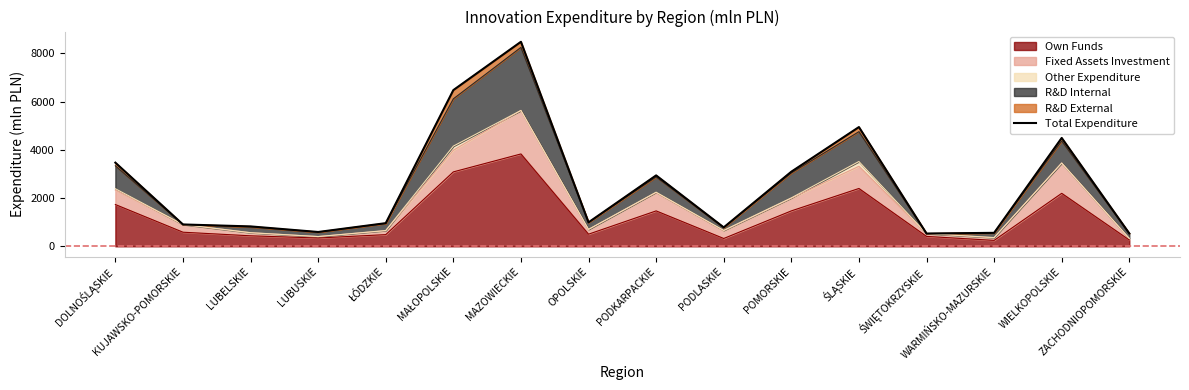

Rank the categories by value from lowest to highest.

ŚWIĘTOKRZYSKIE, ZACHODNIOPOMORSKIE, WARMIŃSKO-MAZURSKIE, LUBUSKIE, PODLASKIE, LUBELSKIE, KUJAWSKO-POMORSKIE, ŁÓDZKIE, OPOLSKIE, PODKARPACKIE, POMORSKIE, DOLNOŚLĄSKIE, WIELKOPOLSKIE, ŚLĄSKIE, MAŁOPOLSKIE, MAZOWIECKIE